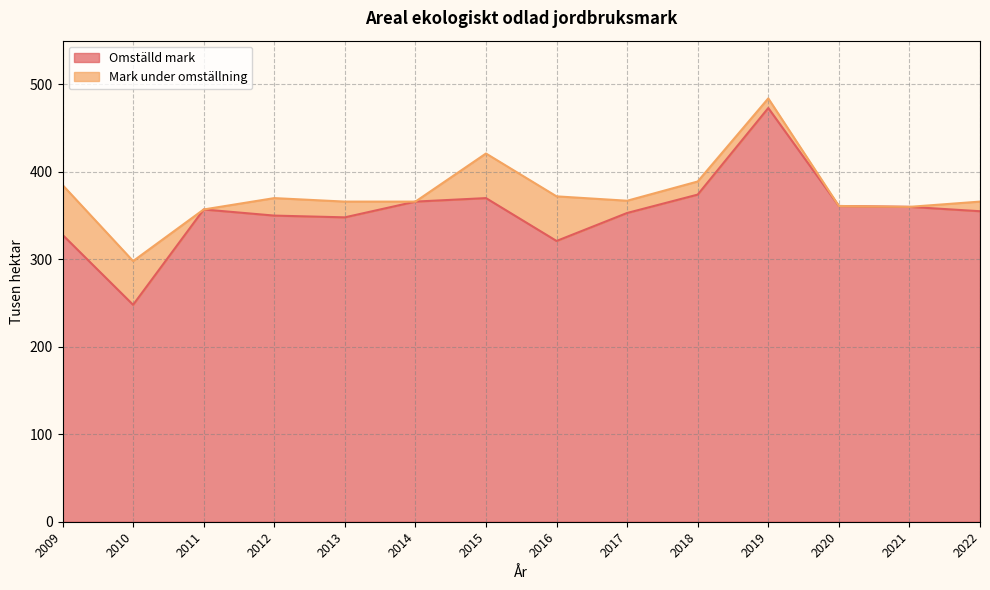

At which category is the sum across all series the highest?

2019